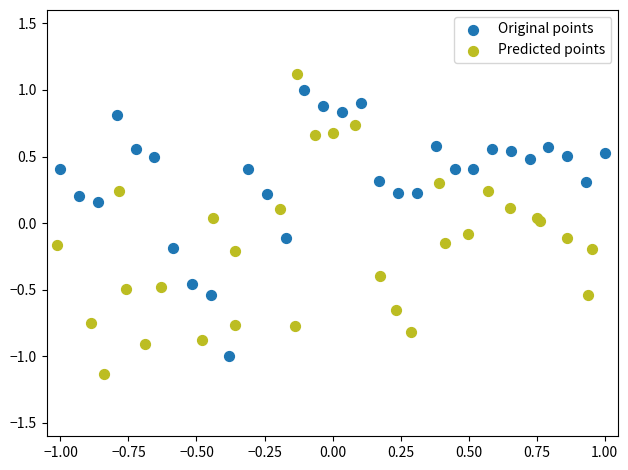

Which series has the widest spread of Y values?

Predicted points